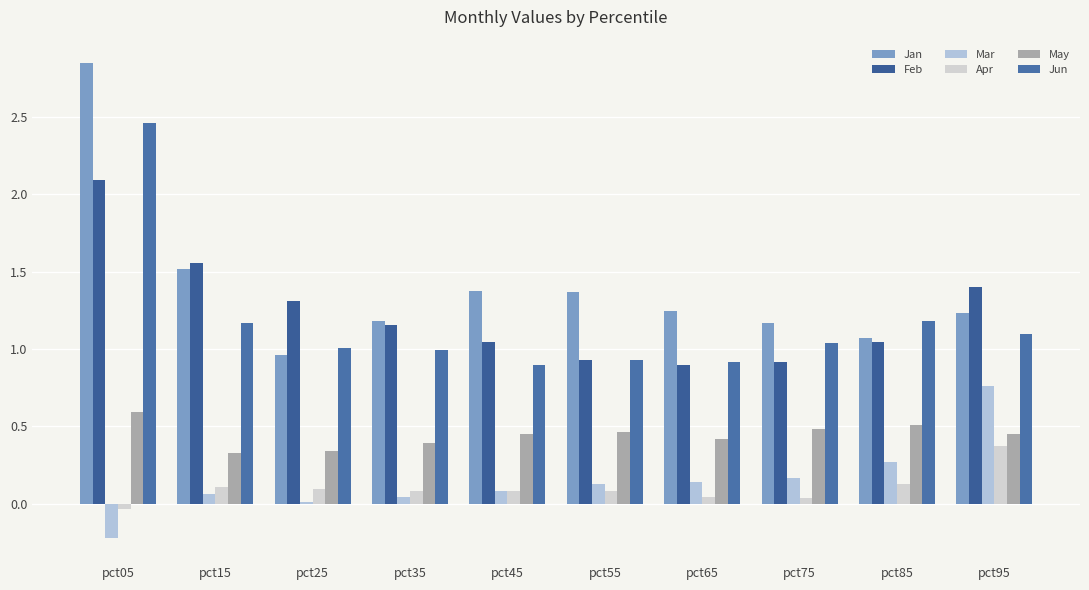

Reading right to left, list all the values displayed in this chart.

Jan: 1.2	1.1	1.2	1.2	1.4	1.4	1.2	1.0	1.5	2.8
Feb: 1.4	1.0	0.9	0.9	0.9	1.0	1.2	1.3	1.6	2.1
Mar: 0.8	0.3	0.2	0.1	0.1	0.1	0.0	0.0	0.1	-0.2
Apr: 0.4	0.1	0.0	0.0	0.1	0.1	0.1	0.1	0.1	-0.0
May: 0.5	0.5	0.5	0.4	0.5	0.5	0.4	0.3	0.3	0.6
Jun: 1.1	1.2	1.0	0.9	0.9	0.9	1.0	1.0	1.2	2.5